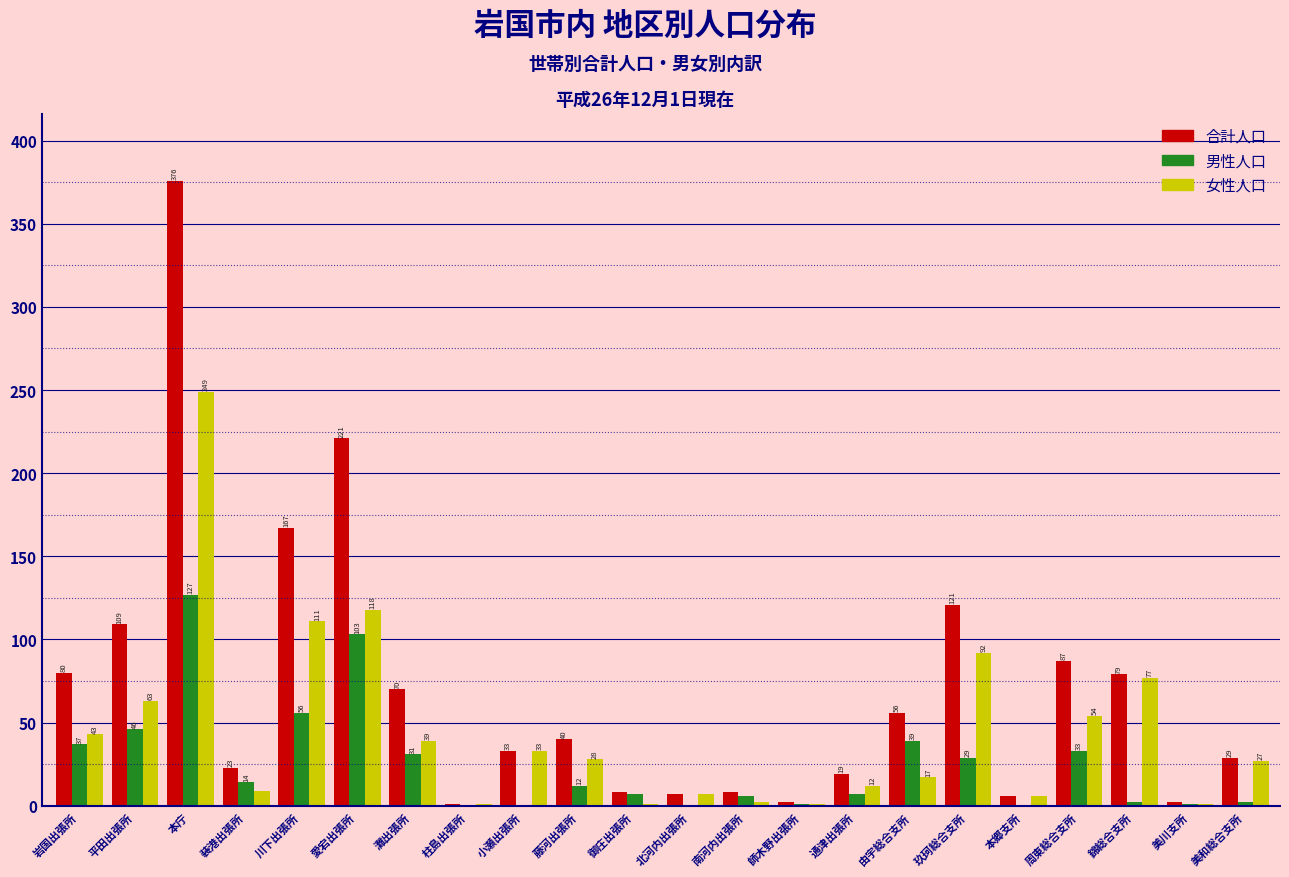

Reading left to right, list all the values displayed in this chart.

合計人口: 岩国出張所=80	平田出張所=109	本庁=376	装港出張所=23	川下出張所=167	愛宕出張所=221	灘出張所=70	柱島出張所=1	小瀬出張所=33	藤河出張所=40	御庄出張所=8	北河内出張所=7	南河内出張所=8	師木野出張所=2	通津出張所=19	由宇総合支所=56	玖珂総合支所=121	本郷支所=6	周東総合支所=87	錦総合支所=79	美川支所=2	美和総合支所=29
男性人口: 岩国出張所=37	平田出張所=46	本庁=127	装港出張所=14	川下出張所=56	愛宕出張所=103	灘出張所=31	柱島出張所=0	小瀬出張所=0	藤河出張所=12	御庄出張所=7	北河内出張所=0	南河内出張所=6	師木野出張所=1	通津出張所=7	由宇総合支所=39	玖珂総合支所=29	本郷支所=0	周東総合支所=33	錦総合支所=2	美川支所=1	美和総合支所=2
女性人口: 岩国出張所=43	平田出張所=63	本庁=249	装港出張所=9	川下出張所=111	愛宕出張所=118	灘出張所=39	柱島出張所=1	小瀬出張所=33	藤河出張所=28	御庄出張所=1	北河内出張所=7	南河内出張所=2	師木野出張所=1	通津出張所=12	由宇総合支所=17	玖珂総合支所=92	本郷支所=6	周東総合支所=54	錦総合支所=77	美川支所=1	美和総合支所=27